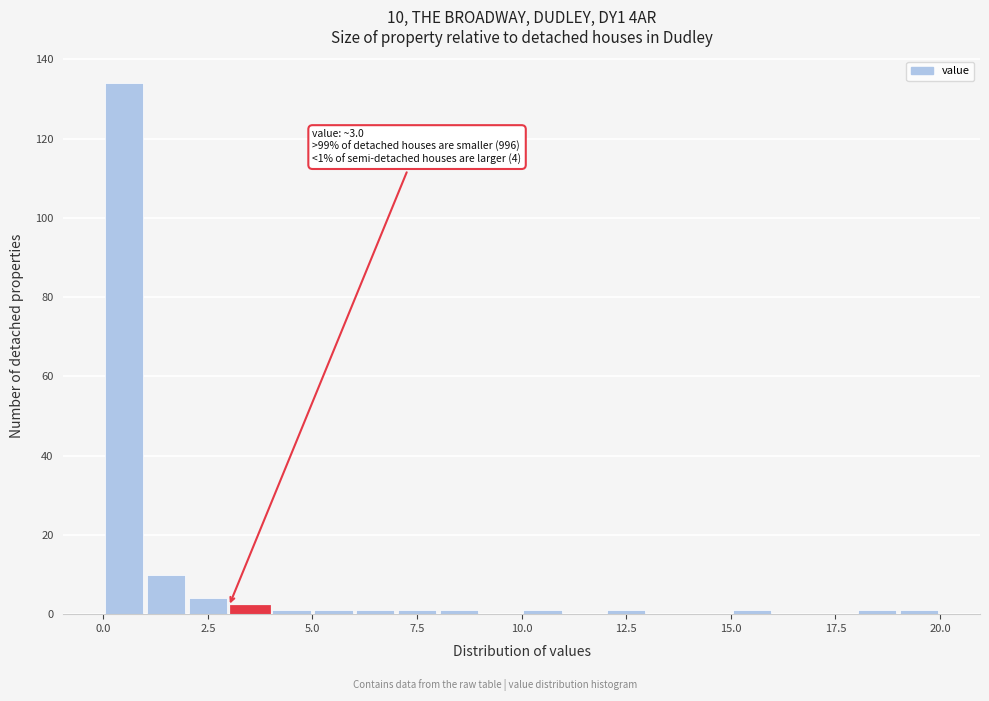

Around what value on the x-axis is the tallest bar? Give the approximate position of its centre, as read against the axis.

0.5